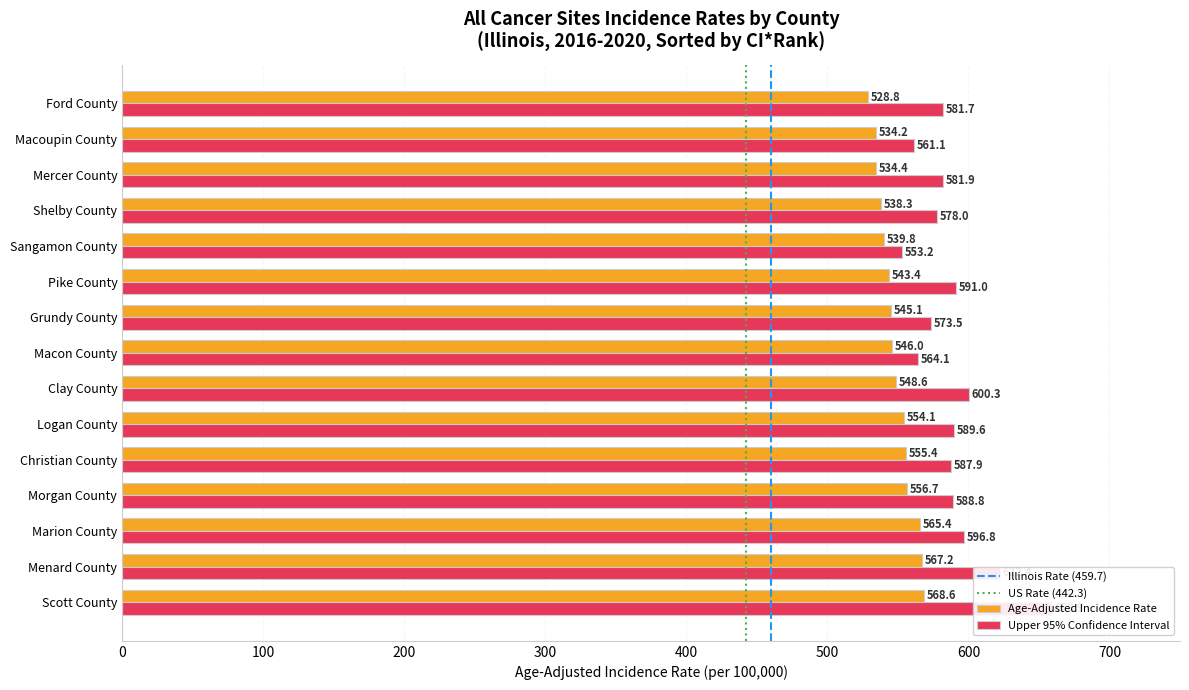

Reading left to right, transcribe all the data shown in this chart.

Age-Adjusted Incidence Rate: Scott County=568.6	Menard County=567.2	Marion County=565.4	Morgan County=556.7	Christian County=555.4	Logan County=554.1	Clay County=548.6	Macon County=546.0	Grundy County=545.1	Pike County=543.4	Sangamon County=539.8	Shelby County=538.3	Mercer County=534.4	Macoupin County=534.2	Ford County=528.8
Upper 95% CI: Scott County=658.9	Menard County=622.4	Marion County=596.8	Morgan County=588.8	Christian County=587.9	Logan County=589.6	Clay County=600.3	Macon County=564.1	Grundy County=573.5	Pike County=591.0	Sangamon County=553.2	Shelby County=578.0	Mercer County=581.9	Macoupin County=561.1	Ford County=581.7